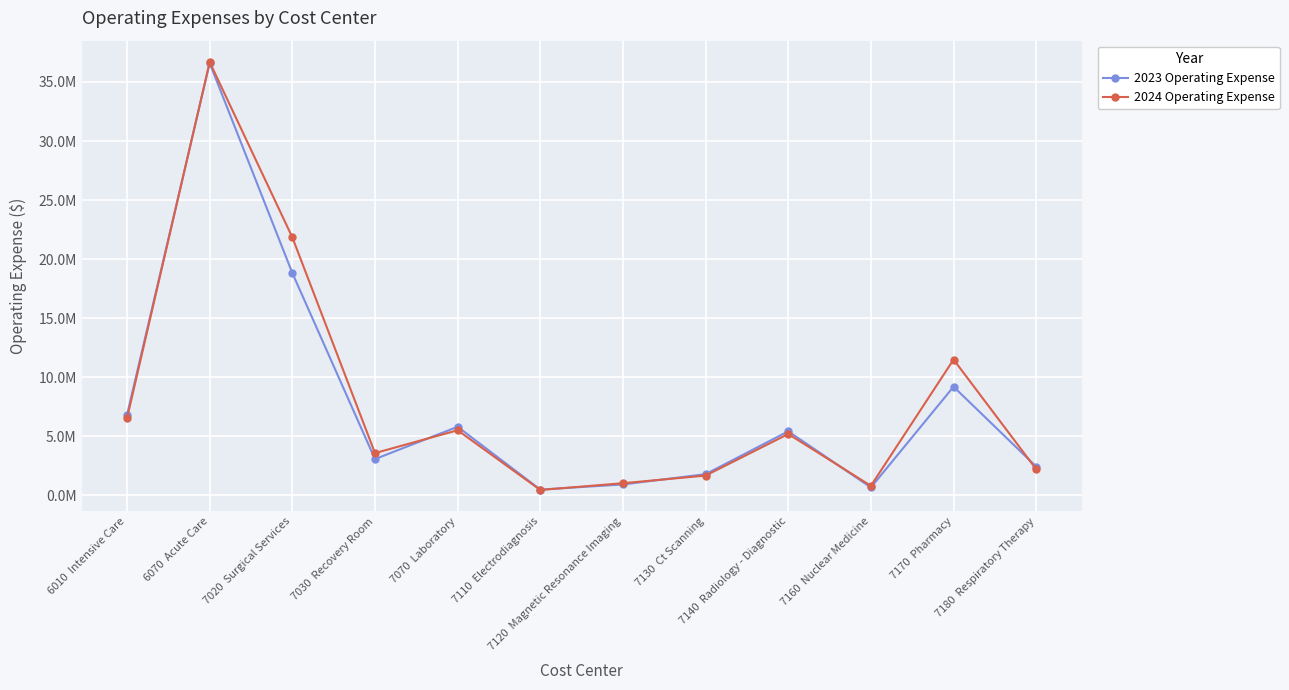

What are all the series names shown in the legend?

2023 Operating Expense, 2024 Operating Expense